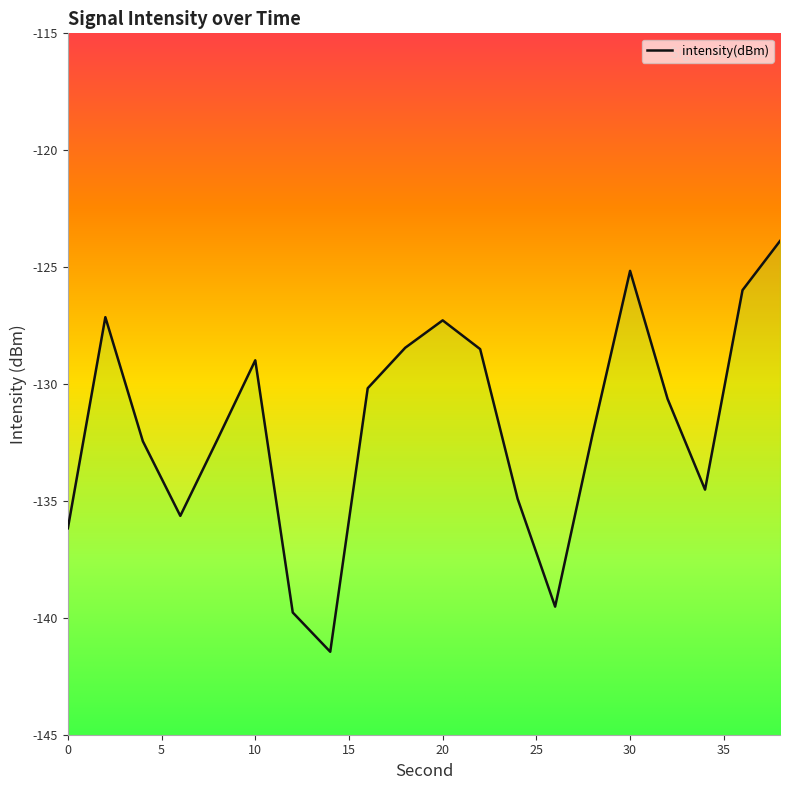

Is it true that the value at 2 is -53.6?

False